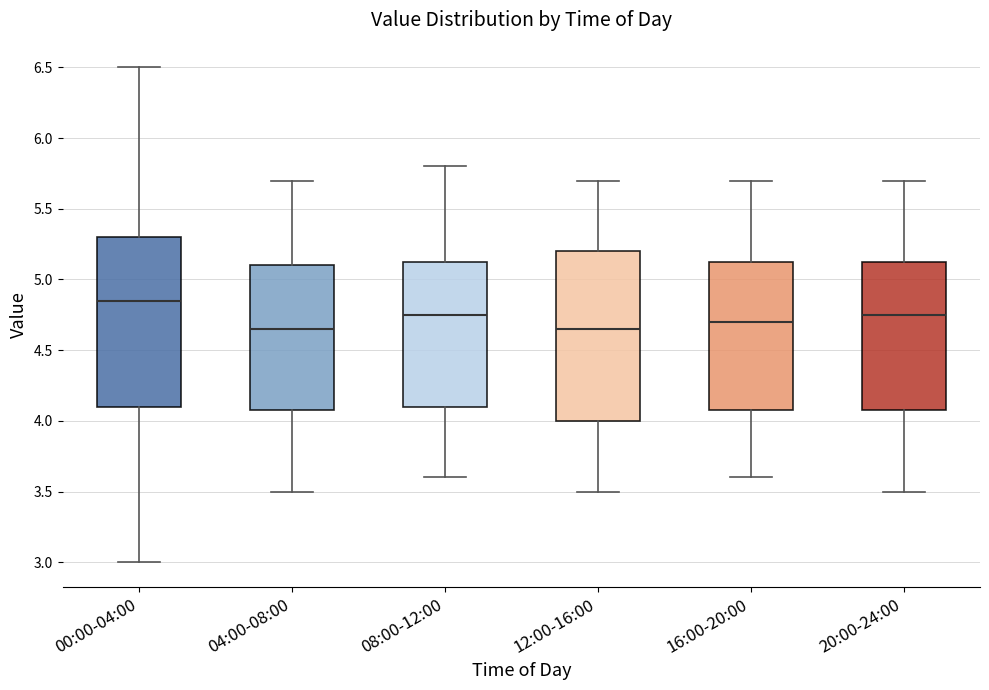

Reading left to right, transcribe this box plot: for each box, give where its median line is, the range the box spans, and where its two whiskers end, as read against the y-axis. The values are not printed on the chart, so give them approximately, as read against the axis.

00:00-04:00: median 4.85, box 4.10 to 5.30, whiskers 3.00 to 6.50
04:00-08:00: median 4.65, box 4.10 to 5.10, whiskers 3.50 to 5.70
08:00-12:00: median 4.75, box 4.10 to 5.15, whiskers 3.60 to 5.80
12:00-16:00: median 4.65, box 4.00 to 5.20, whiskers 3.50 to 5.70
16:00-20:00: median 4.70, box 4.10 to 5.15, whiskers 3.60 to 5.70
20:00-24:00: median 4.75, box 4.10 to 5.15, whiskers 3.50 to 5.70